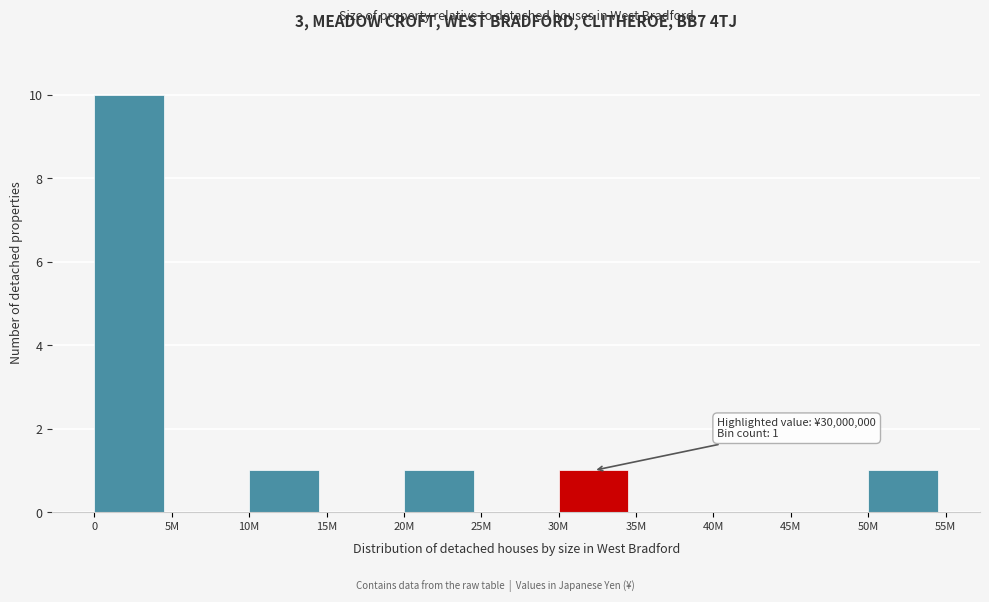

Reading right to left, transcribe all the data shown in this chart.

50M=1	45M=0	40M=0	35M=0	30M=1	25M=0	20M=1	15M=0	10M=1	5M=0	0=10